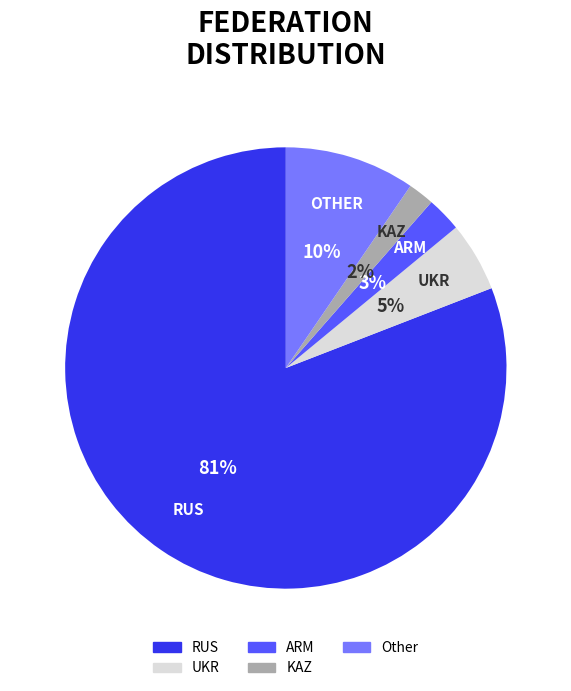

The RUS slice represents 81% of the pie. True or false?

True